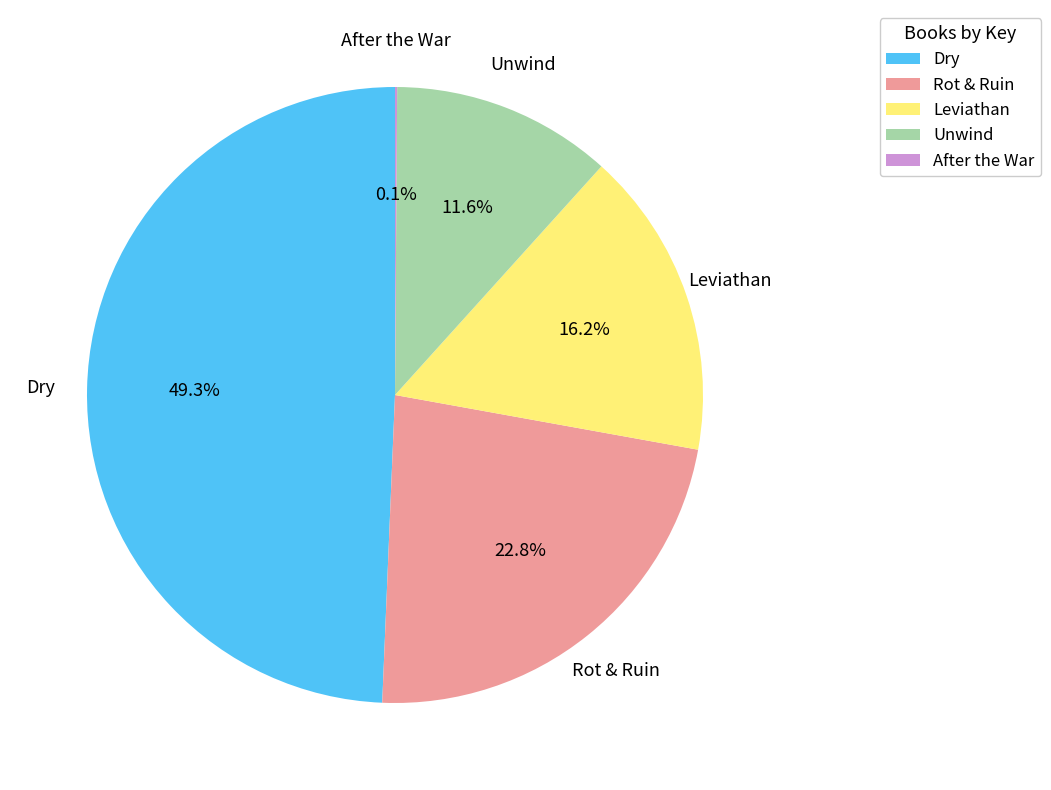

Combined, do Unwind and Dry account for over 50%?

Yes